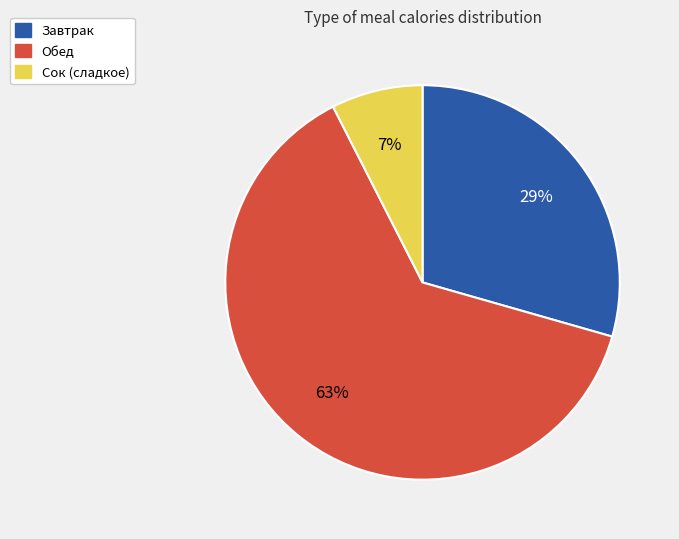

Does Завтрак represent more than half of the total?

No